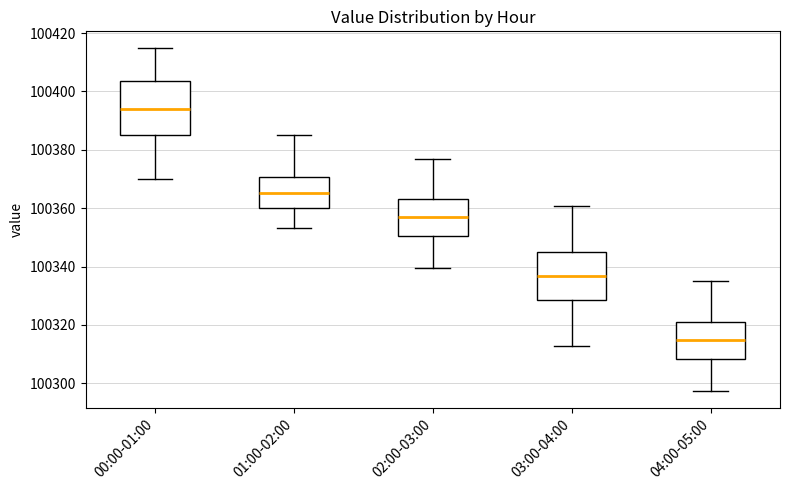

Reading left to right, read every box against the y-axis: the position of its median line, the range the box covers, and the ends of its whiskers. The values are not printed on the chart, so give them approximately, as read against the axis.

00:00-01:00: median 100394, box 100384 to 100404, whiskers 100370 to 100414
01:00-02:00: median 100366, box 100360 to 100370, whiskers 100354 to 100386
02:00-03:00: median 100358, box 100350 to 100364, whiskers 100340 to 100378
03:00-04:00: median 100336, box 100328 to 100344, whiskers 100312 to 100360
04:00-05:00: median 100316, box 100308 to 100322, whiskers 100298 to 100336